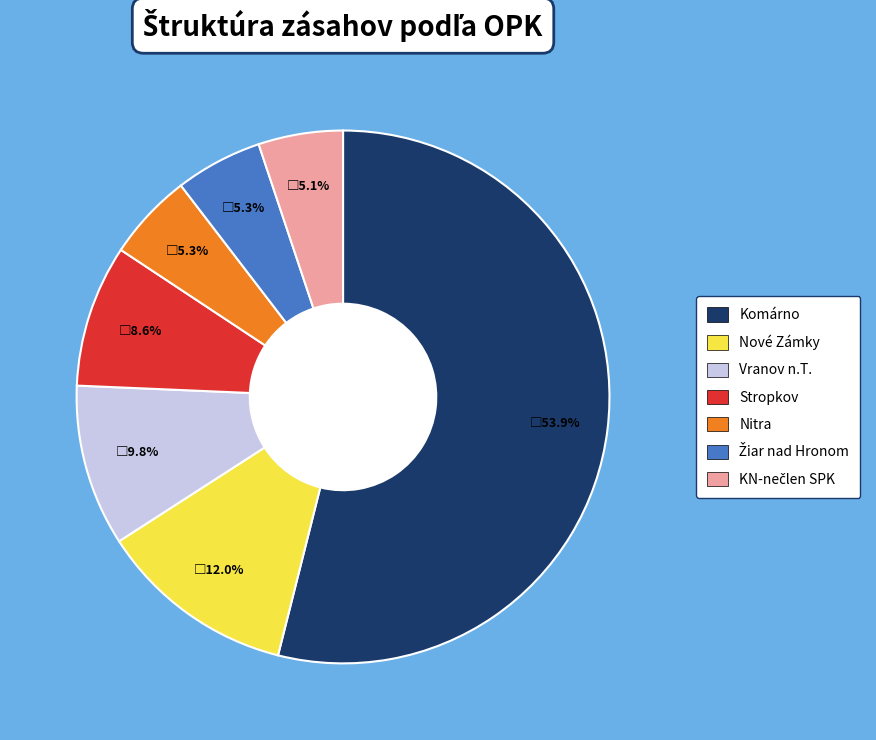

How much of the chart is everything except Nové Zámky?

88.0%